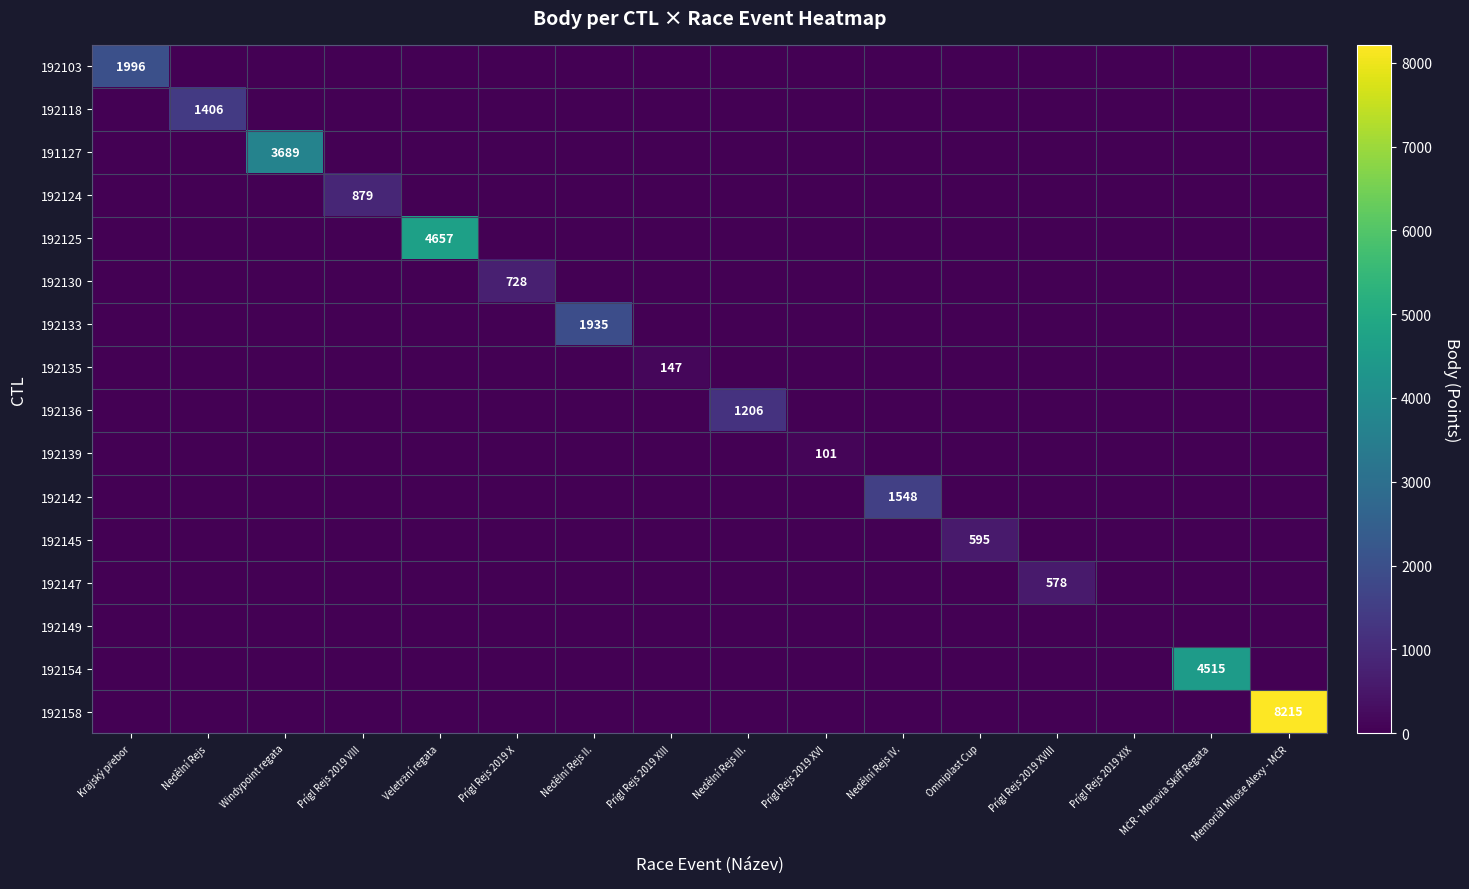

At how many categories does at least one series exceed 6535?

1